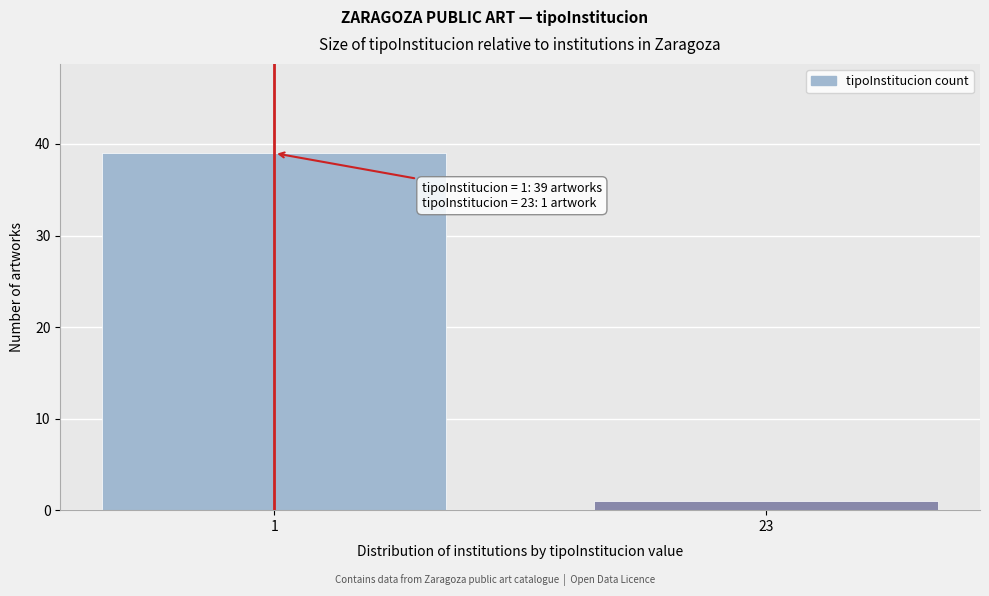

Reading right to left, transcribe all the data shown in this chart.

23=1	1=39